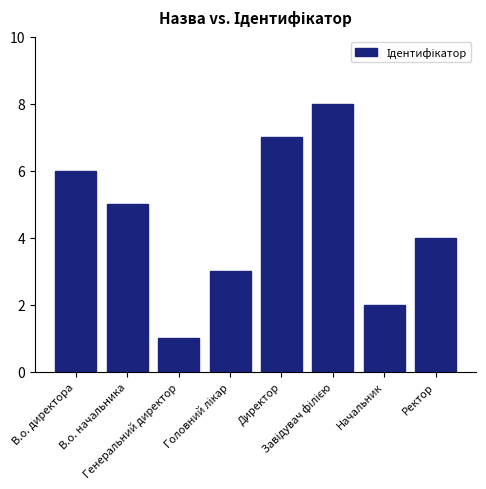

What is the difference between the maximum and second lowest values?

6